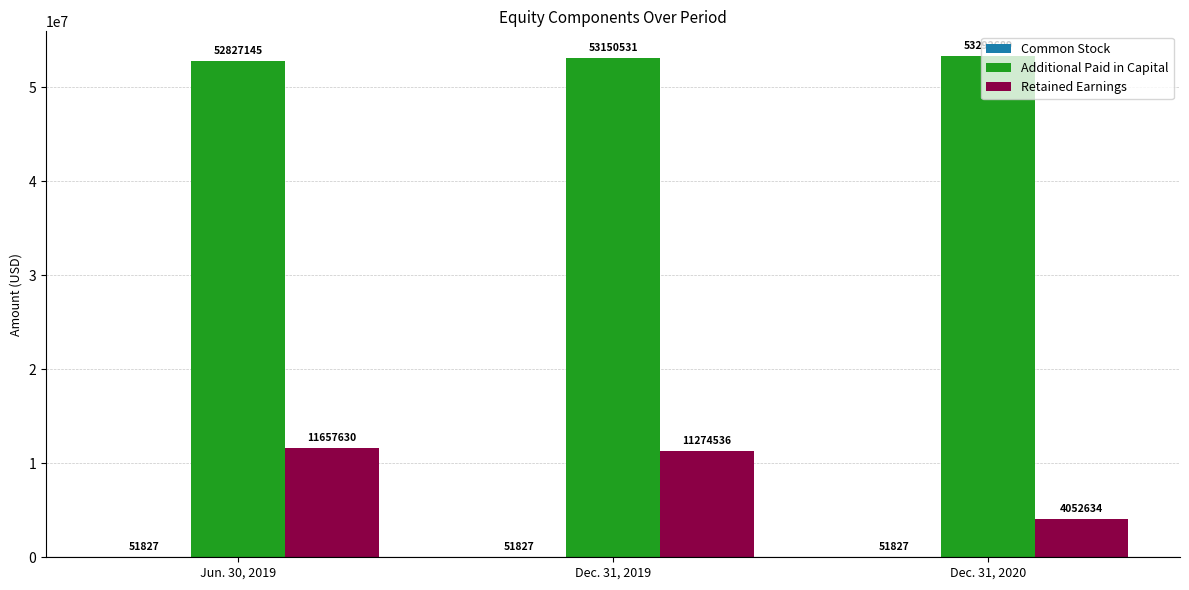

Which series has the largest total across all categories?

Additional Paid in Capital